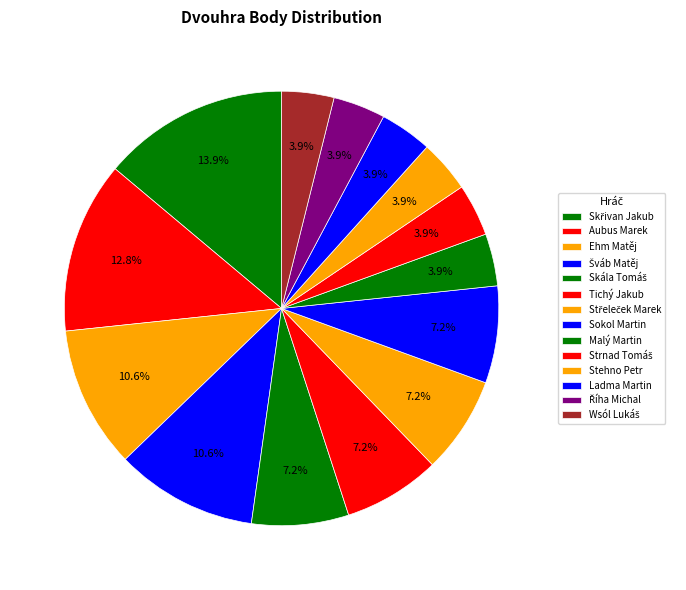

How many segments does this pie chart have?

14